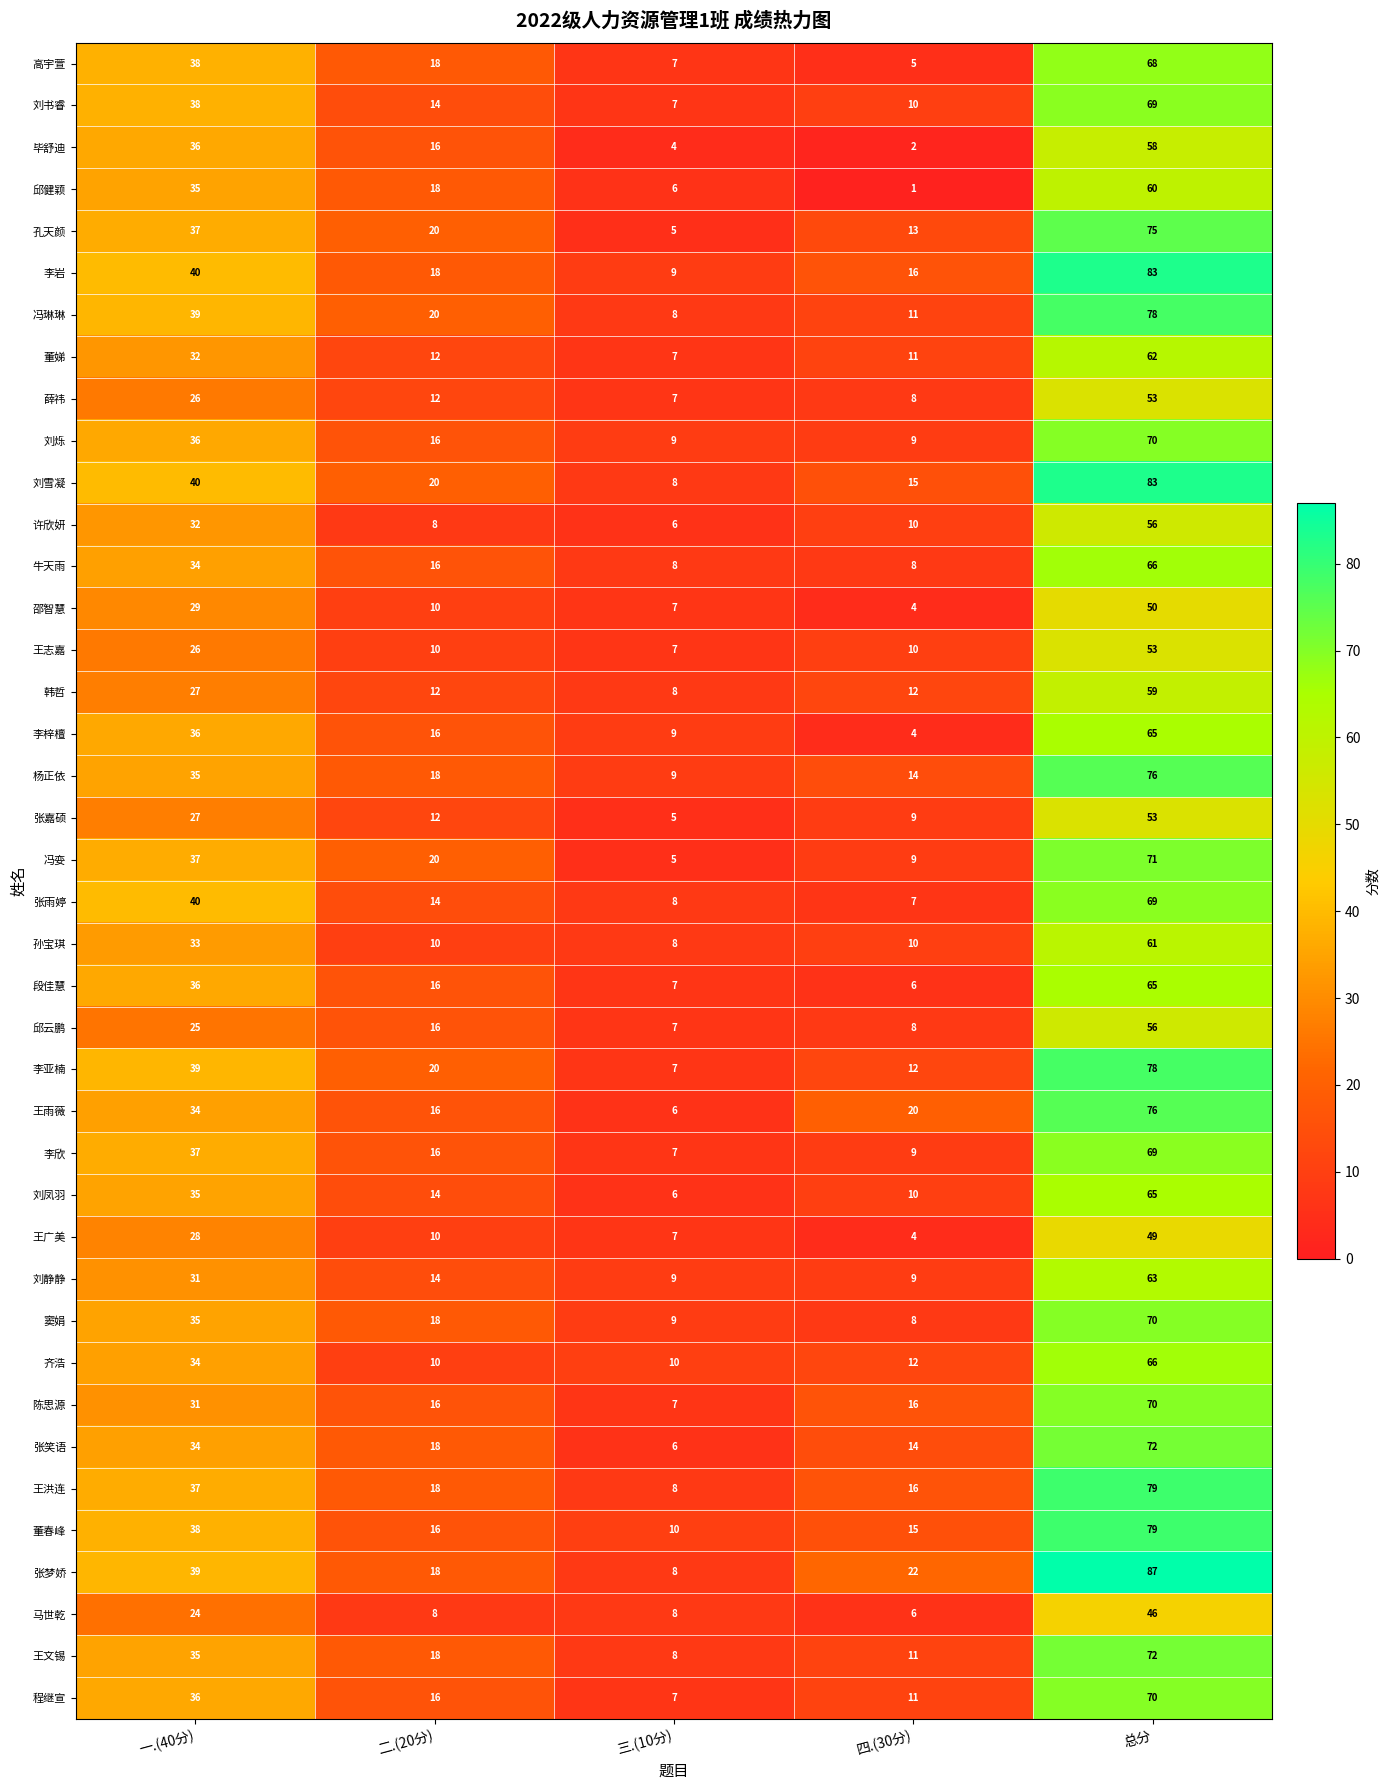

What is the maximum value shown in the chart?

87